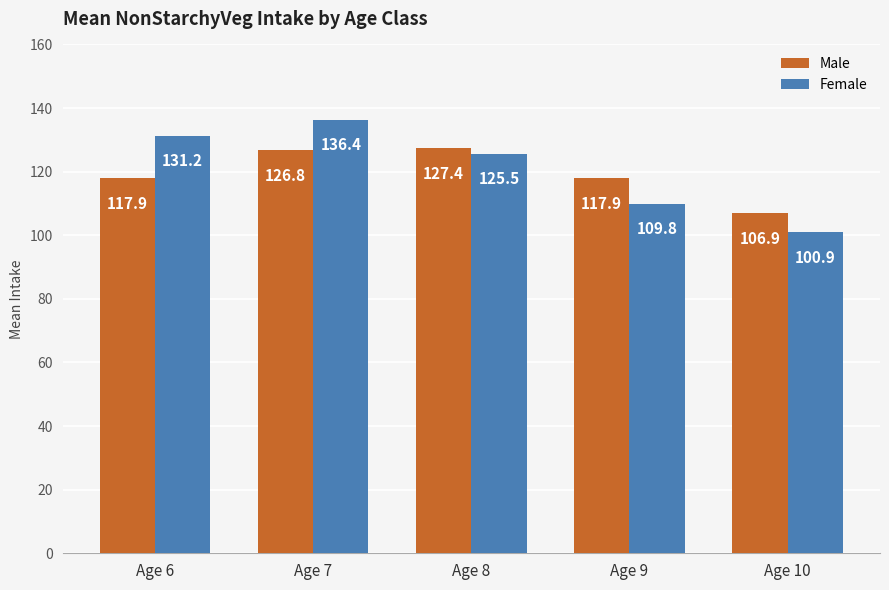

What are all the series names shown in the legend?

Male, Female